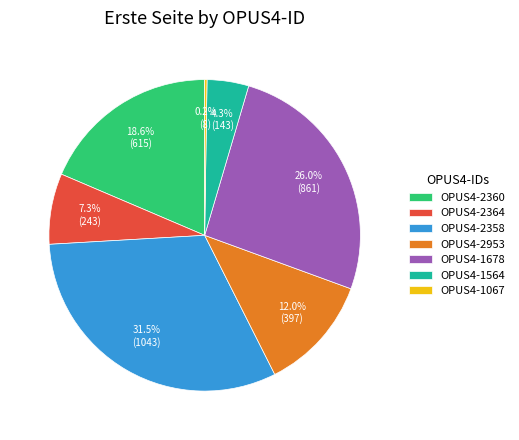

Which slice is the largest?

OPUS4-2358